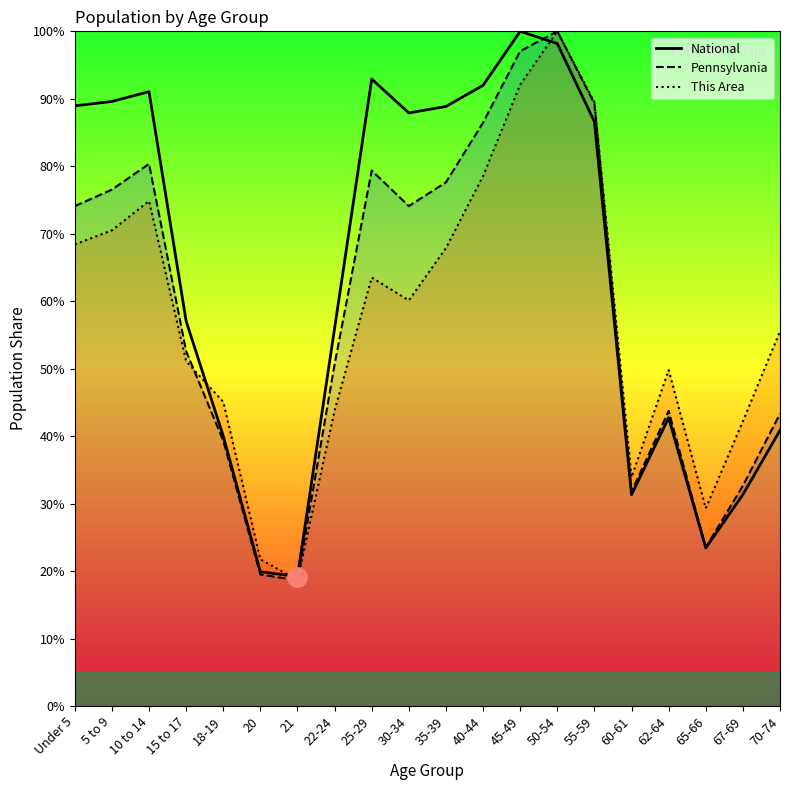

Is it true that This Area equals 29.3 at 65-66?

True